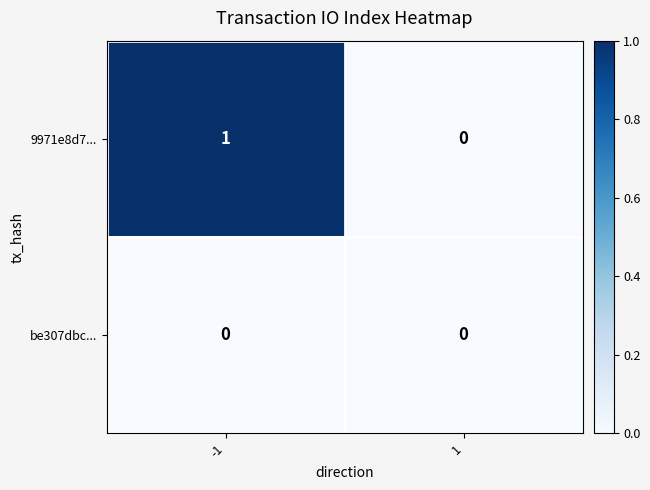

Rank the series at -1 from highest to lowest value.

9971e8d7..., be307dbc...